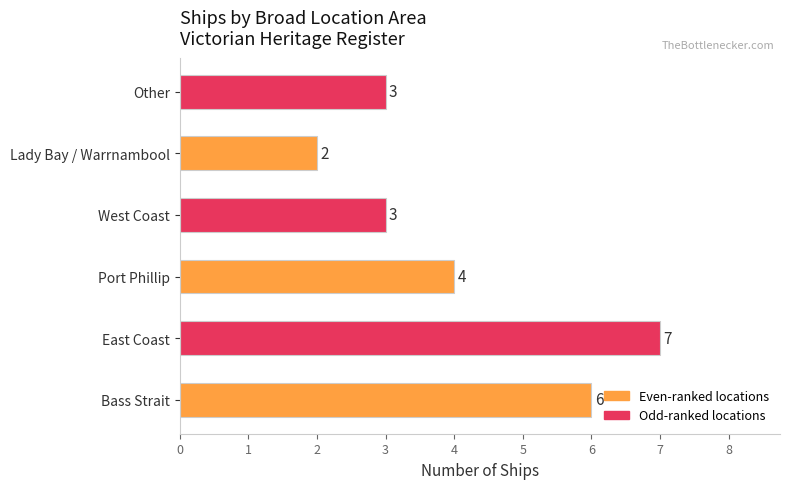

What is the maximum value shown in the chart?

7